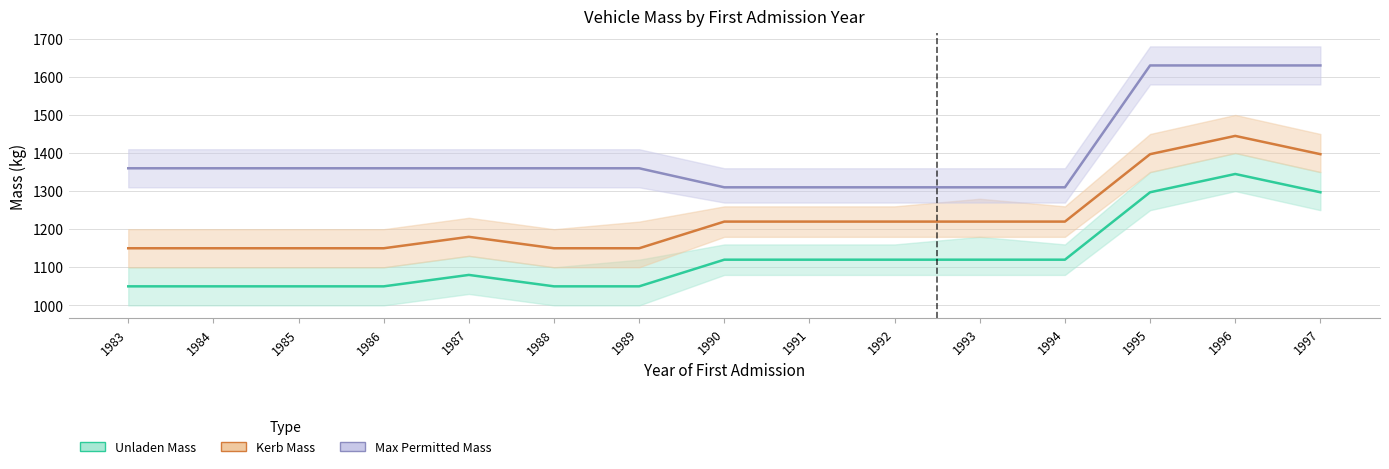

What is the difference between the second highest and second lowest values in the massa_ledig_voertuig series?

247